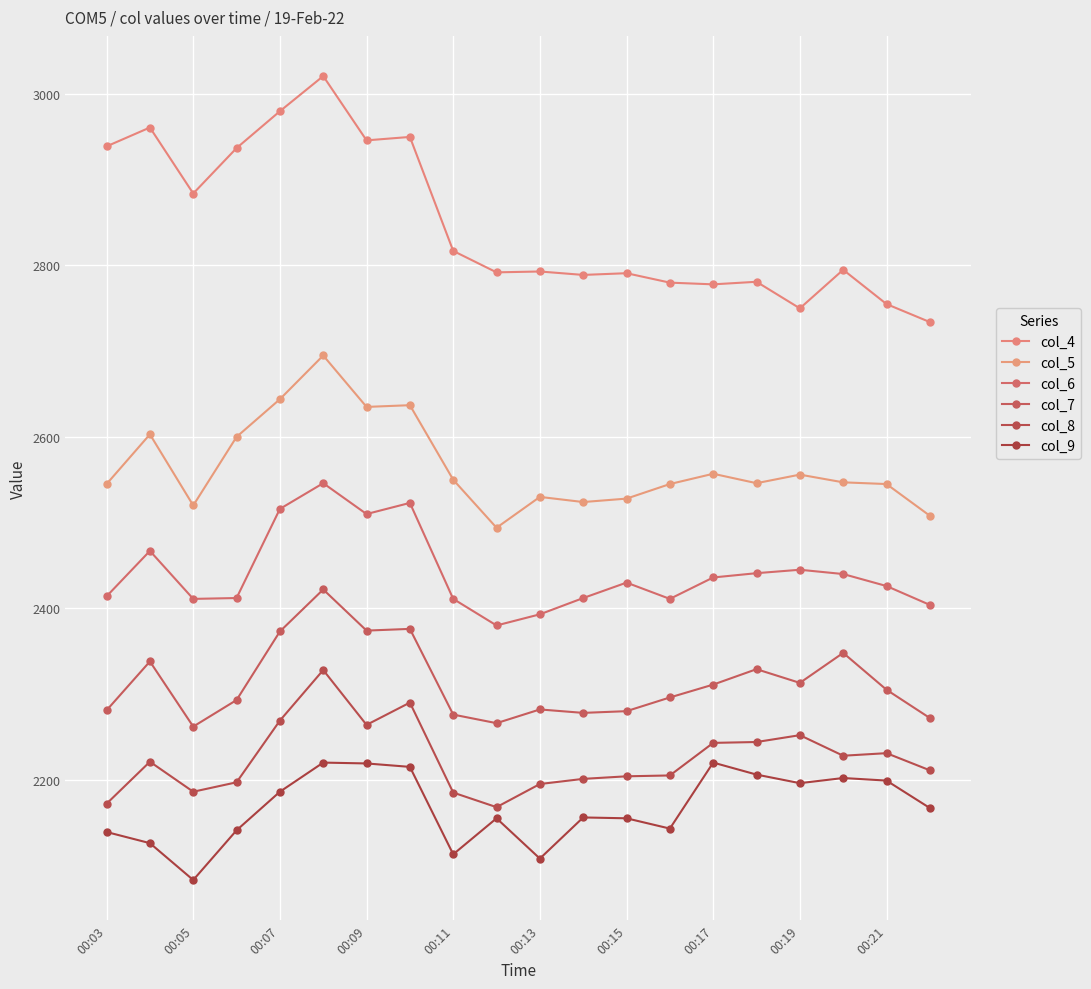

Reading left to right, extract all data points from this chart.

col_4: 2939	2961	2884	2937	2980	3021	2946	2950	2817	2792	2793	2789	2791	2780	2778	2781	2750	2795	2755	2734
col_5: 2545	2603	2520	2600	2644	2695	2635	2637	2550	2494	2530	2524	2528	2545	2557	2546	2556	2547	2545	2508
col_6: 2414	2467	2411	2412	2516	2546	2510	2523	2411	2380	2393	2412	2430	2411	2436	2441	2445	2440	2426	2404
col_7: 2281	2338	2262	2293	2373	2422	2374	2376	2276	2266	2282	2278	2280	2296	2311	2329	2313	2348	2305	2272
col_8: 2172	2221	2186	2197	2269	2328	2264	2290	2185	2168	2195	2201	2204	2205	2243	2244	2252	2228	2231	2211
col_9: 2139	2126	2083	2141	2186	2220	2219	2215	2113	2155	2108	2156	2155	2143	2220	2206	2196	2202	2199	2167